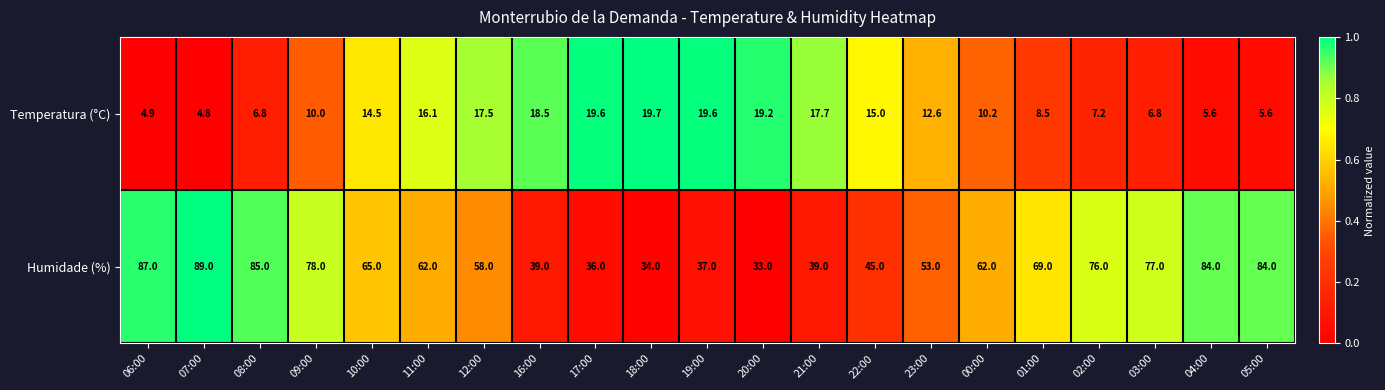

What is the total value across all series at 19:00?

56.6